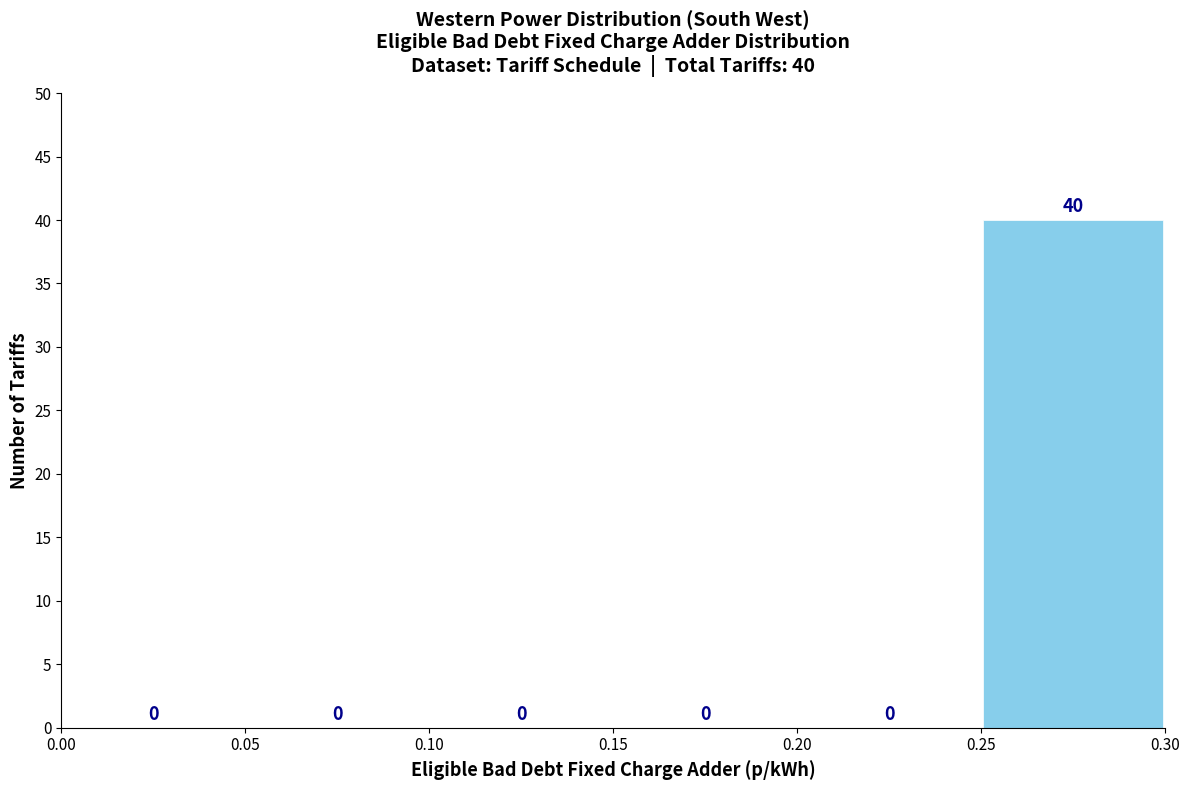

Which range on the x-axis has the tallest bar?

0.25 to 0.30